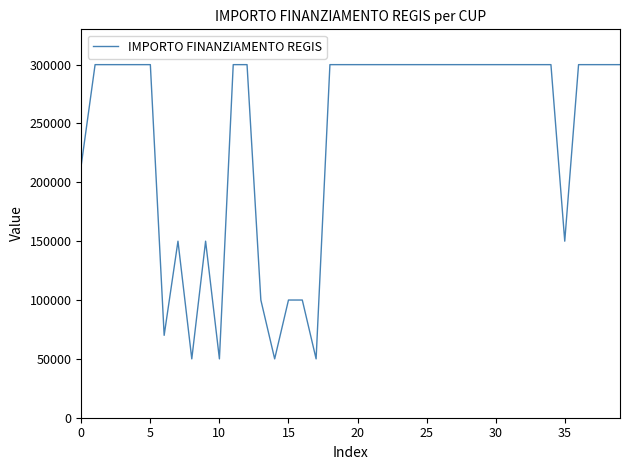

What is the difference between the maximum and minimum values?

250000